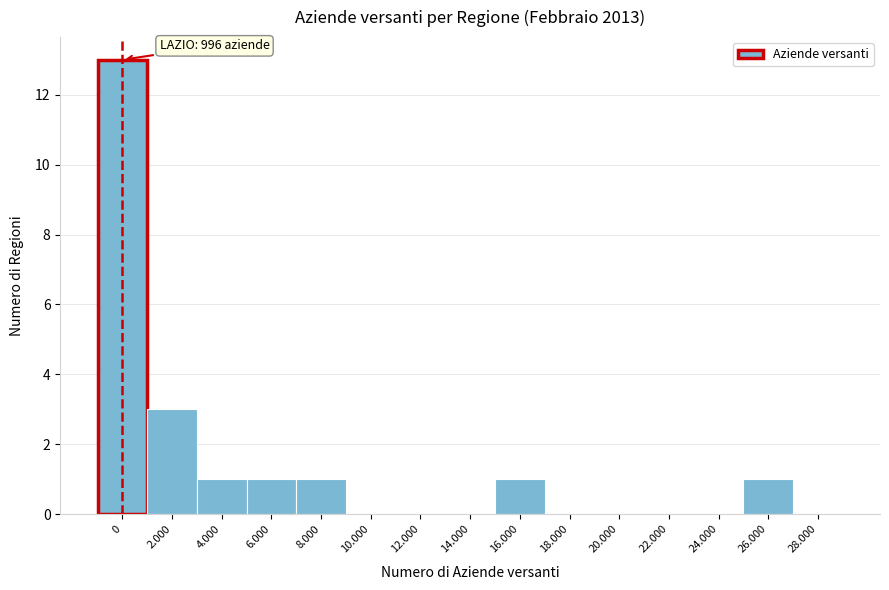

Reading right to left, extract all data points from this chart.

28.000=0	26.000=1	24.000=0	22.000=0	20.000=0	18.000=0	16.000=1	14.000=0	12.000=0	10.000=0	8.000=1	6.000=1	4.000=1	2.000=3	0=13